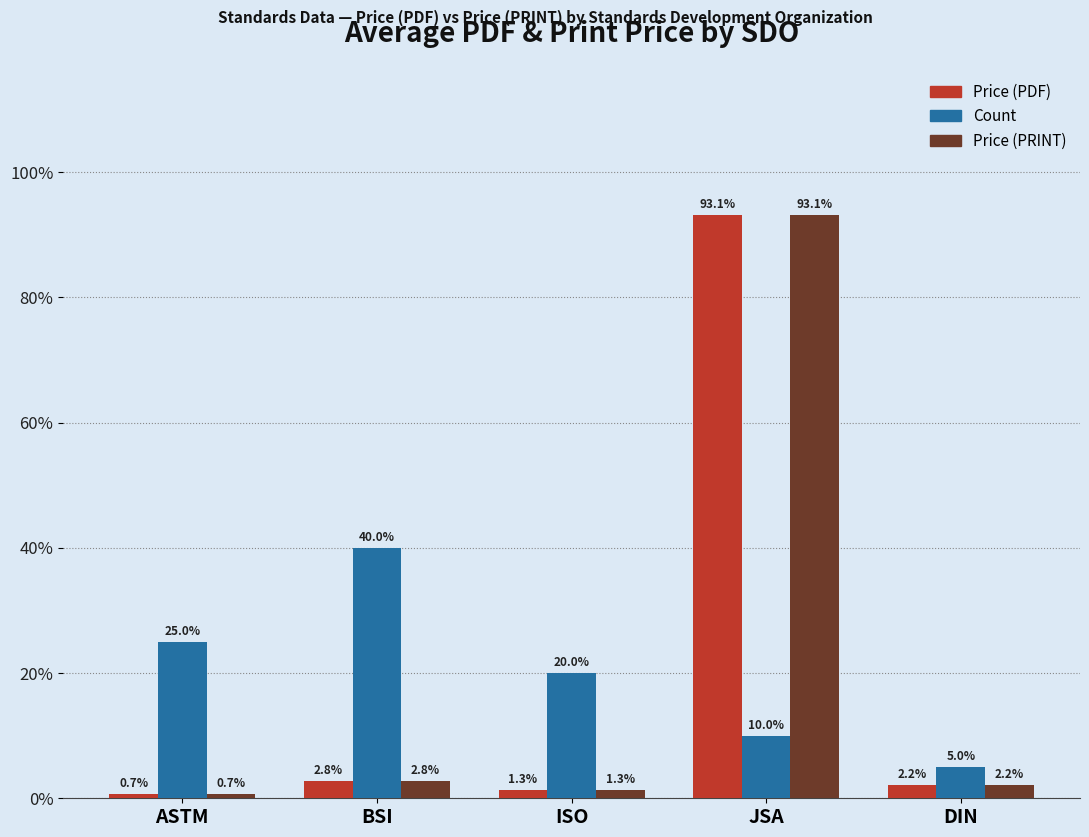

At which label does Price (PDF) reach its peak?

JSA